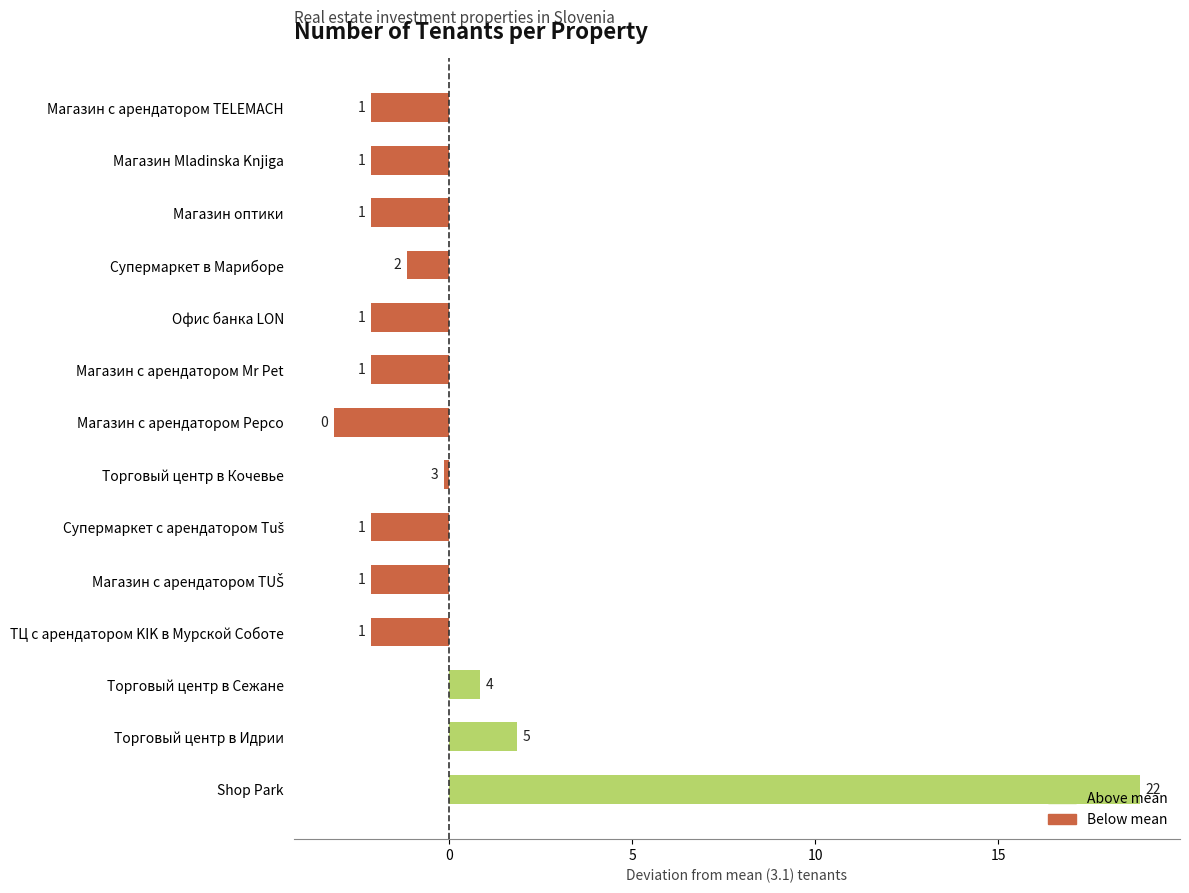

Are the bars horizontal?

Yes